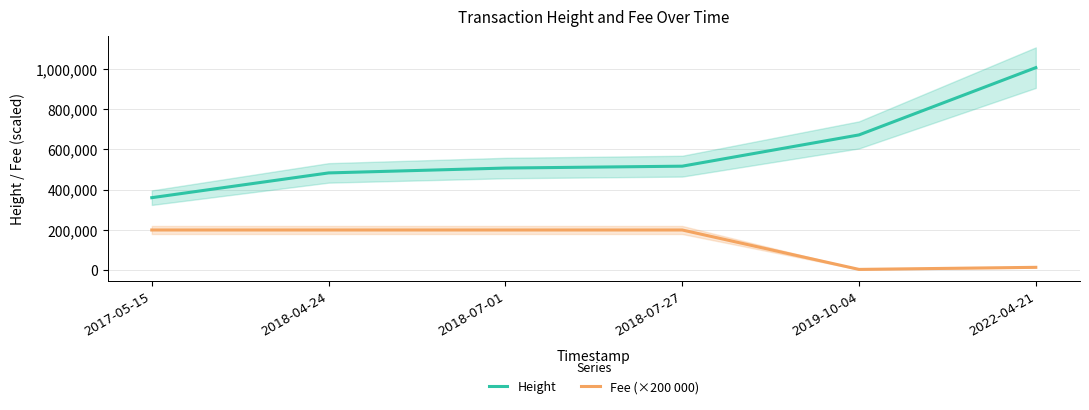

Reading left to right, what are all the values shown in this chart?

Height: 2017-05-15=360309	2018-04-24=483178	2018-07-01=507365	2018-07-27=516626	2019-10-04=671802	2022-04-21=1005561
Fee (×200 000): 2017-05-15=200000	2018-04-24=200000	2018-07-01=200000	2018-07-27=200000	2019-10-04=4410	2022-04-21=14700